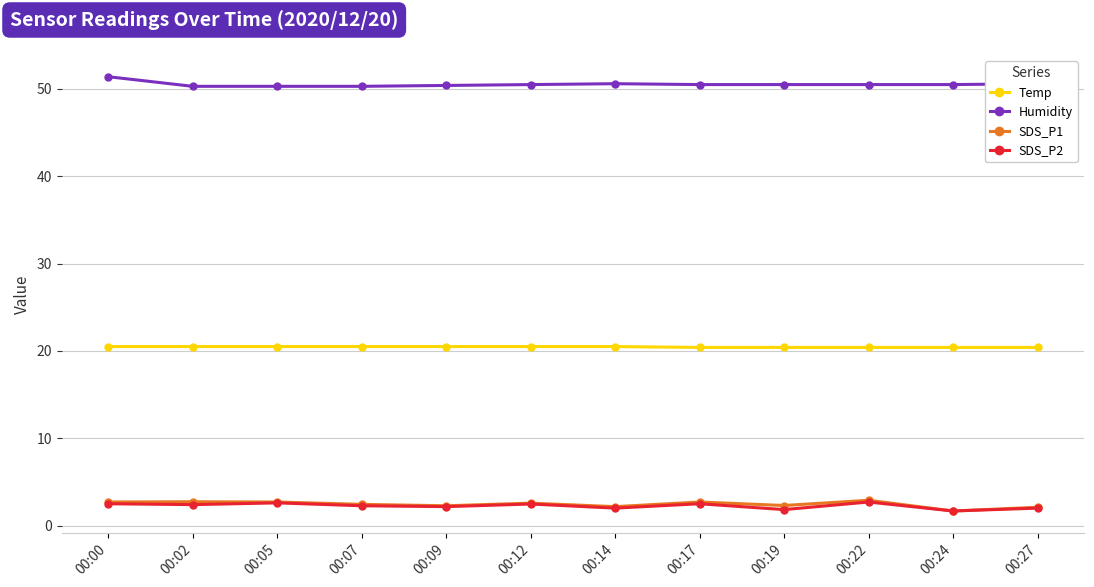

What is the difference between the SDS_P1 values at 00:05 and 00:24?

1.0